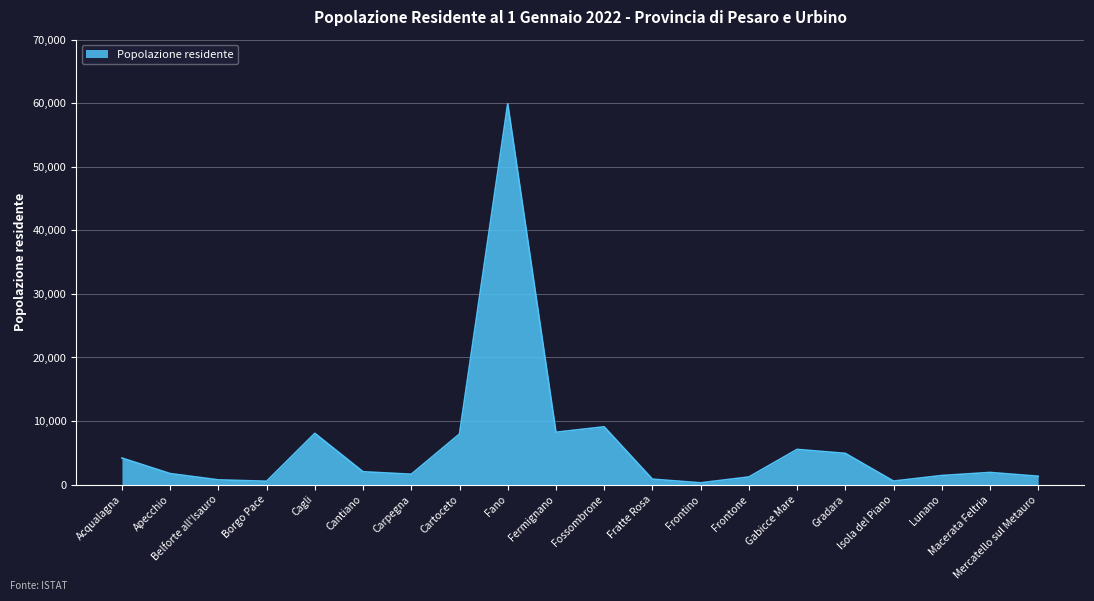

The chart shows a value of 4182 at Acqualagna. True or false?

True